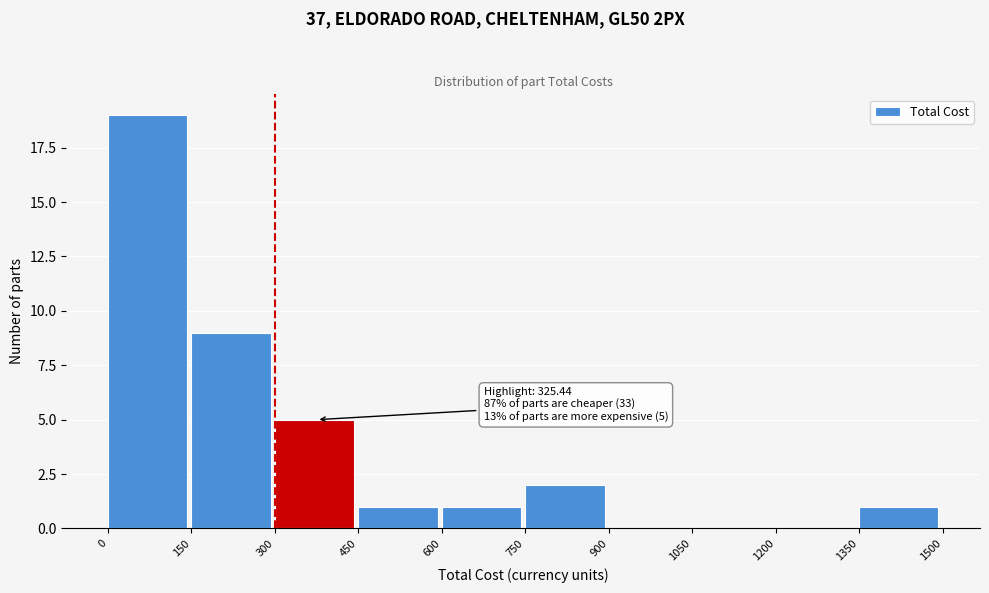

Which range on the x-axis has the tallest bar?

0 to 150